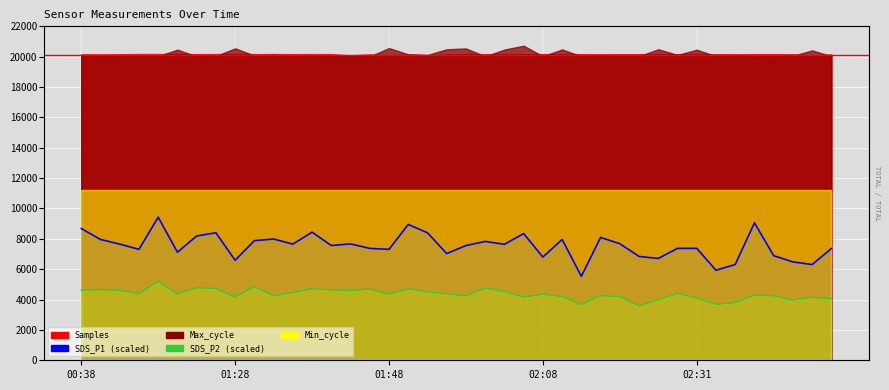

What is the label of the 22nd point from the right?

18